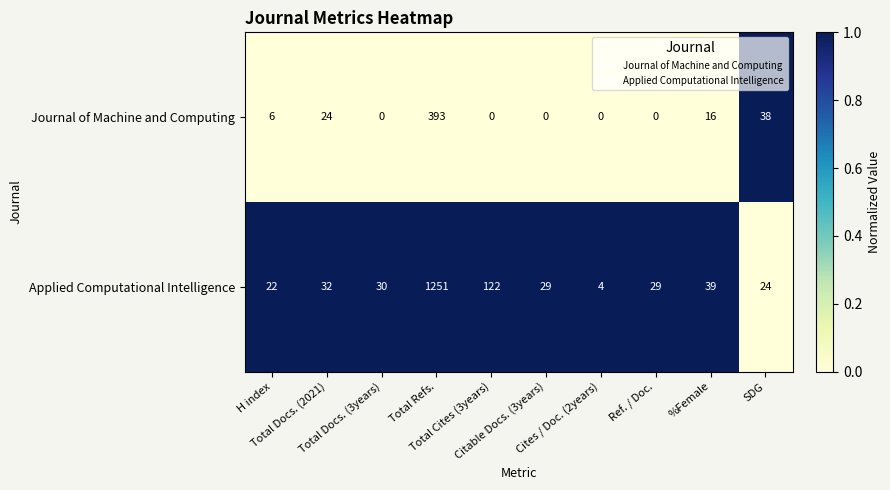

List the series in order of their peak value, highest first.

Applied Computational Intelligence, Journal of Machine and Computing